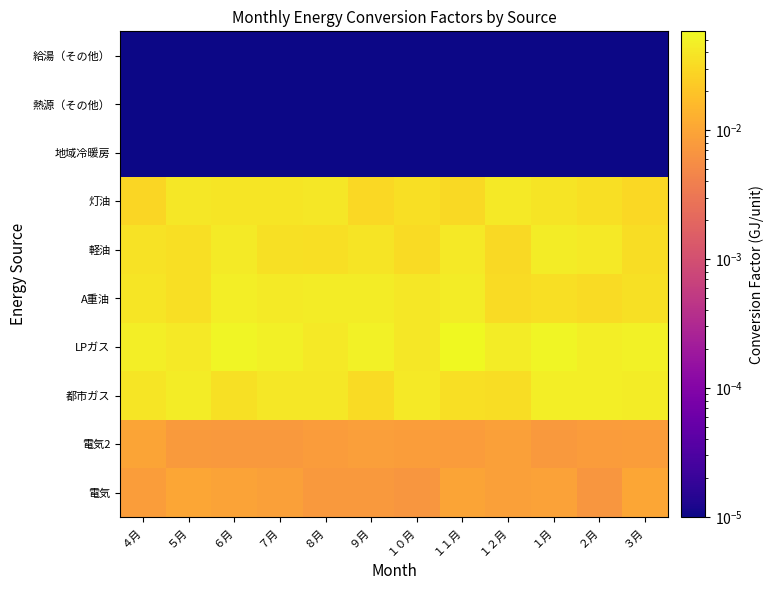

Which series has the largest range (max minus min)?

LPガス